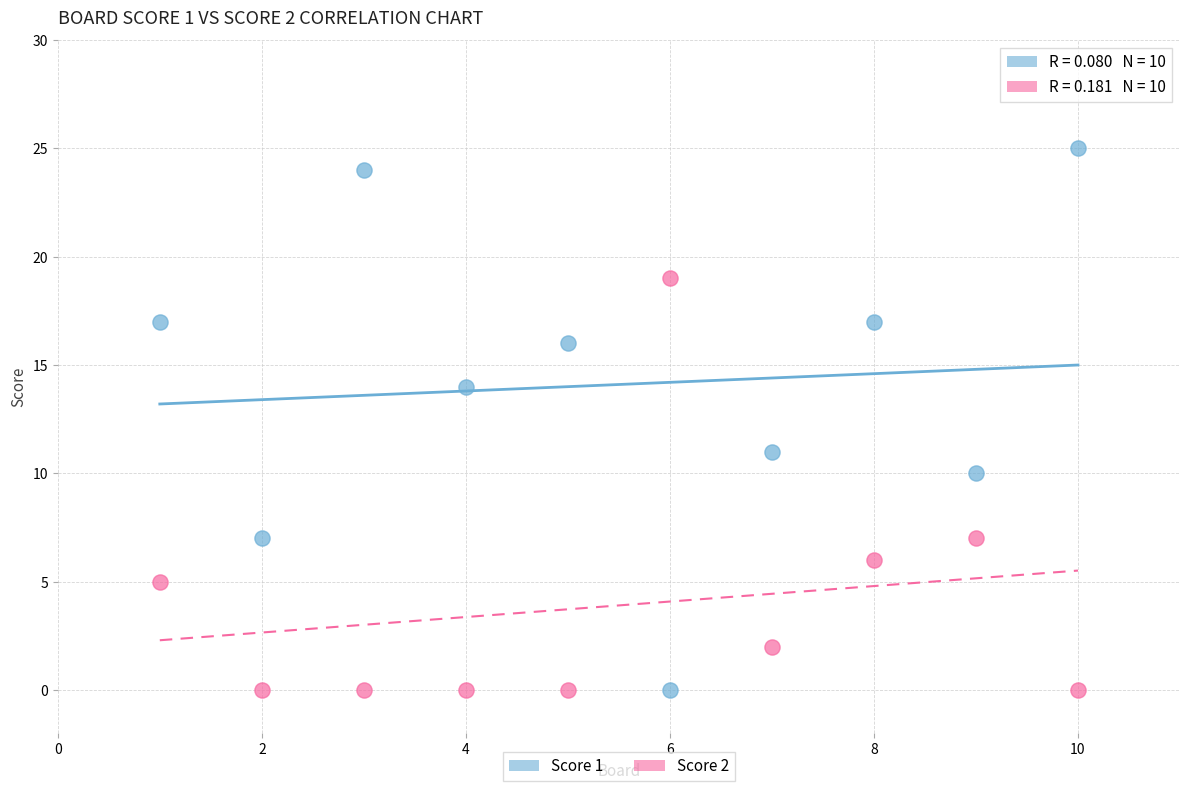

Which series has the widest spread of Y values?

Score 1